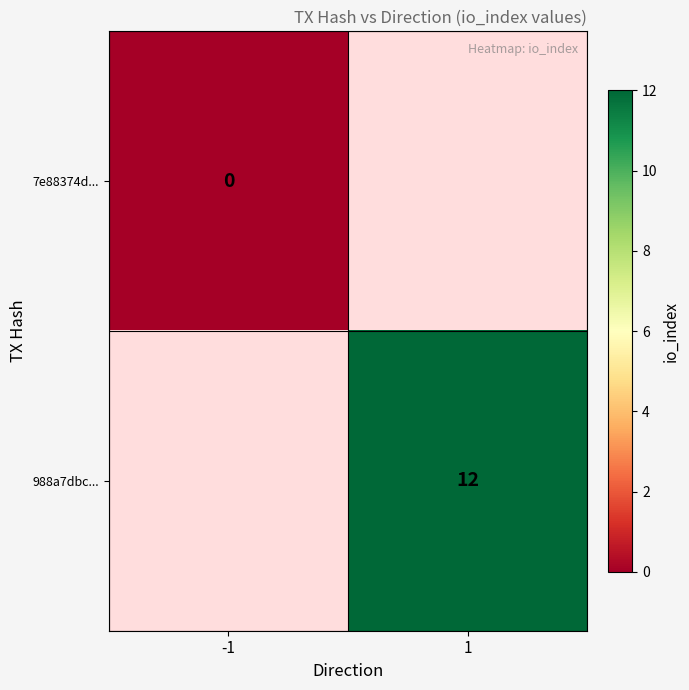

At how many categories does at least one series exceed 2?

1